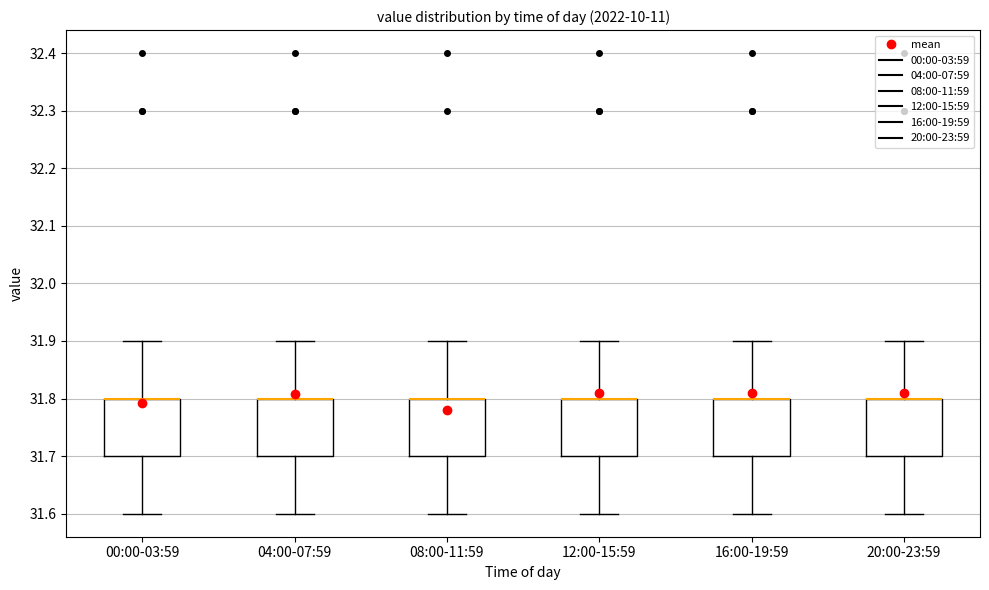

Where does the lower whisker of the box for 08:00-11:59 end on the y-axis? The values are not printed on the chart, so give them approximately, as read against the axis.

31.6